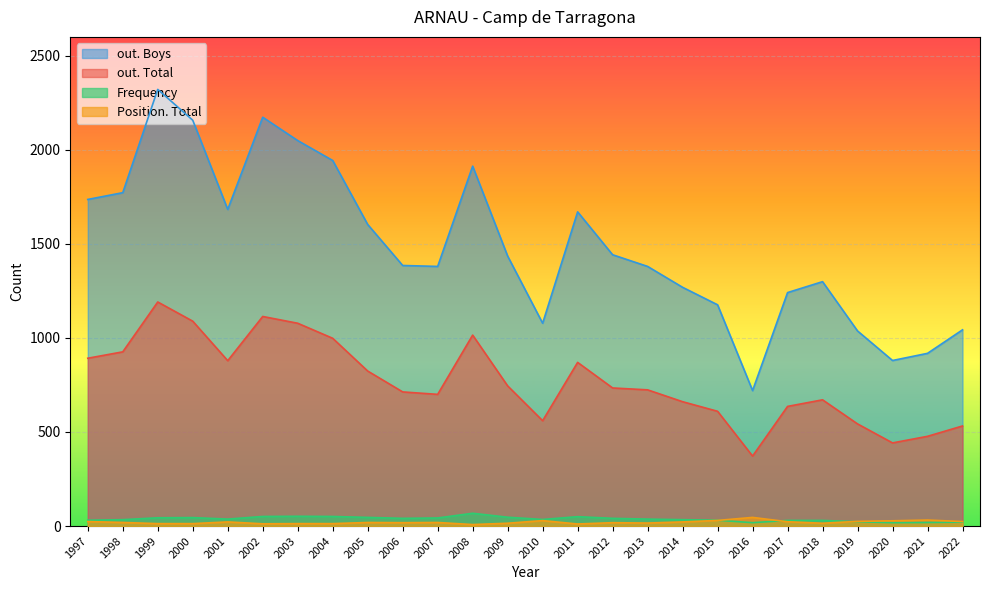

How many interior local peaks does the out. Total series have?

5